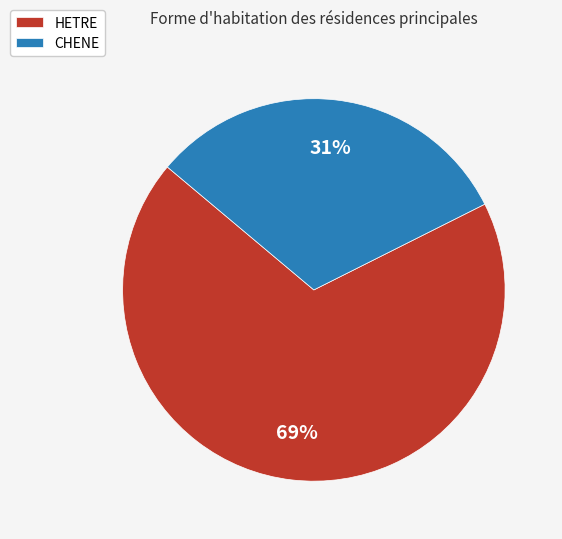

Which category has the biggest portion of the pie?

HETRE